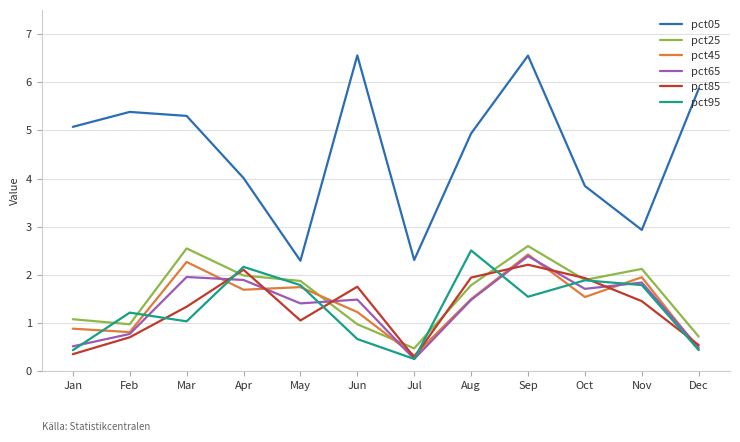

Reading right to left, extract all data points from this chart.

pct05: Dec=5.9	Nov=2.9	Oct=3.8	Sep=6.6	Aug=4.9	Jul=2.3	Jun=6.6	May=2.3	Apr=4.0	Mar=5.3	Feb=5.4	Jan=5.1
pct25: Dec=0.7	Nov=2.1	Oct=1.9	Sep=2.6	Aug=1.8	Jul=0.5	Jun=1.0	May=1.9	Apr=2.0	Mar=2.6	Feb=1.0	Jan=1.1
pct45: Dec=0.5	Nov=2.0	Oct=1.5	Sep=2.4	Aug=1.5	Jul=0.3	Jun=1.2	May=1.7	Apr=1.7	Mar=2.3	Feb=0.8	Jan=0.9
pct65: Dec=0.5	Nov=1.8	Oct=1.7	Sep=2.4	Aug=1.5	Jul=0.3	Jun=1.5	May=1.4	Apr=1.9	Mar=2.0	Feb=0.8	Jan=0.5
pct85: Dec=0.5	Nov=1.5	Oct=1.9	Sep=2.2	Aug=1.9	Jul=0.3	Jun=1.8	May=1.1	Apr=2.1	Mar=1.3	Feb=0.7	Jan=0.4
pct95: Dec=0.4	Nov=1.8	Oct=1.9	Sep=1.5	Aug=2.5	Jul=0.3	Jun=0.7	May=1.8	Apr=2.2	Mar=1.0	Feb=1.2	Jan=0.4